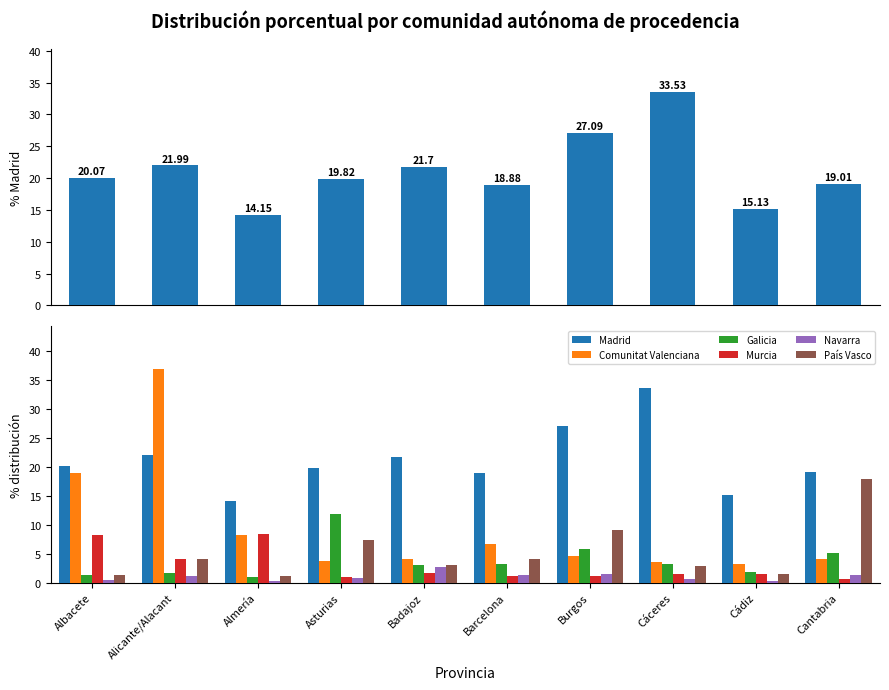

What is the total value across all series at Cáceres?

45.3